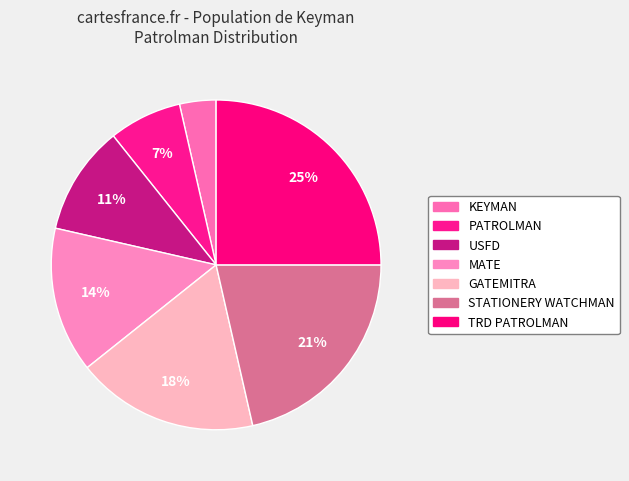

Approximately how many times larger is the value at KEYMAN compared to USFD?

0.3